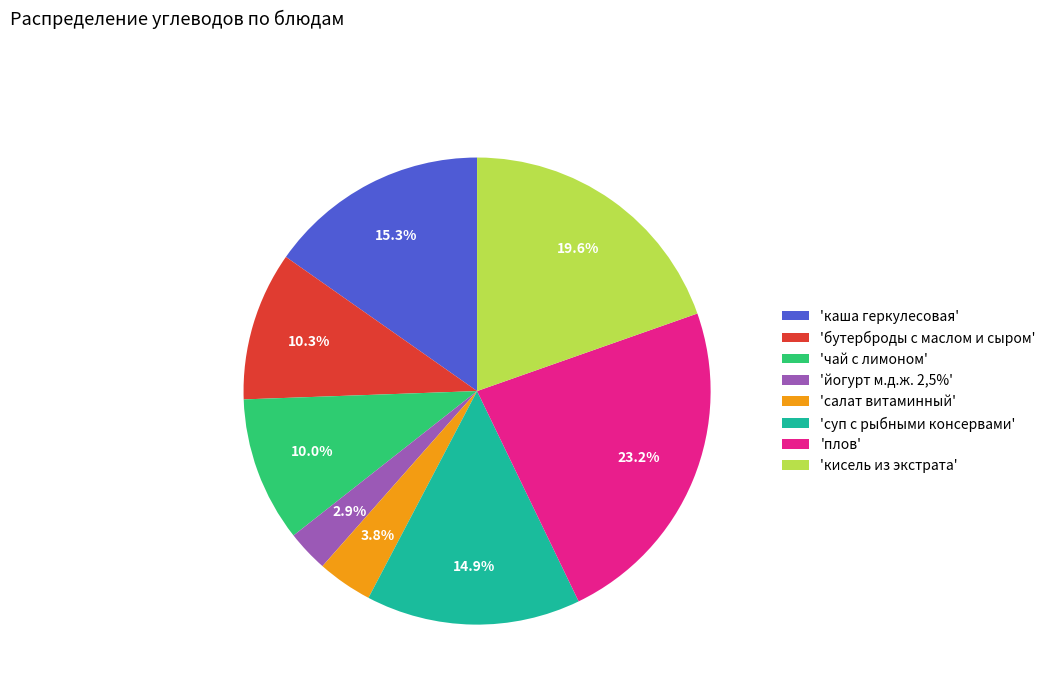

Is the sum of 'суп с рыбными консервами' and 'салат витаминный' greater than half?

No